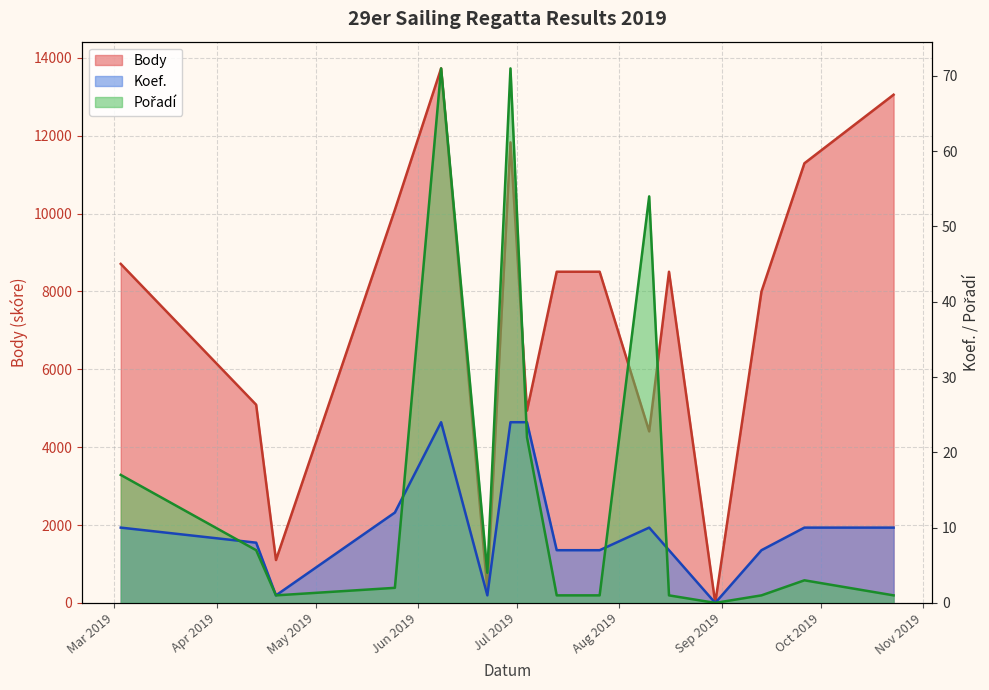

How many series are shown in this chart?

3